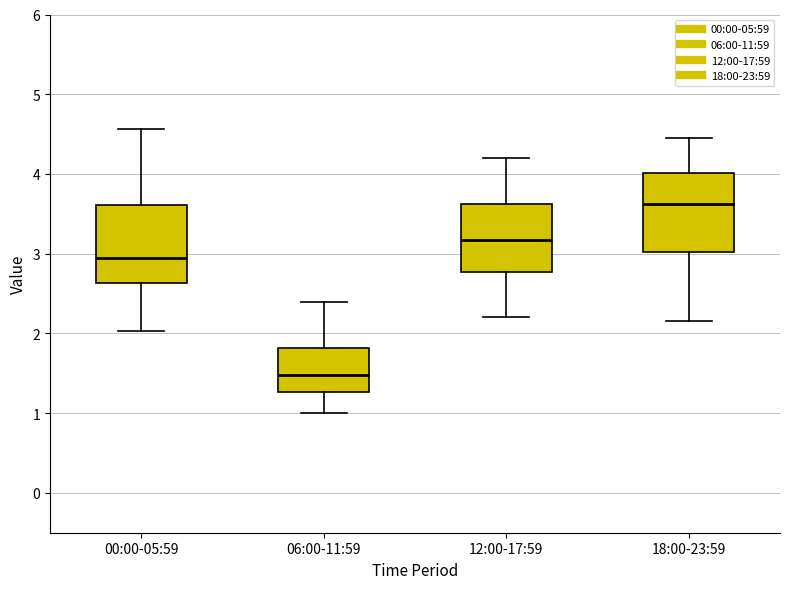

Which box's median line is the highest?

18:00-23:59